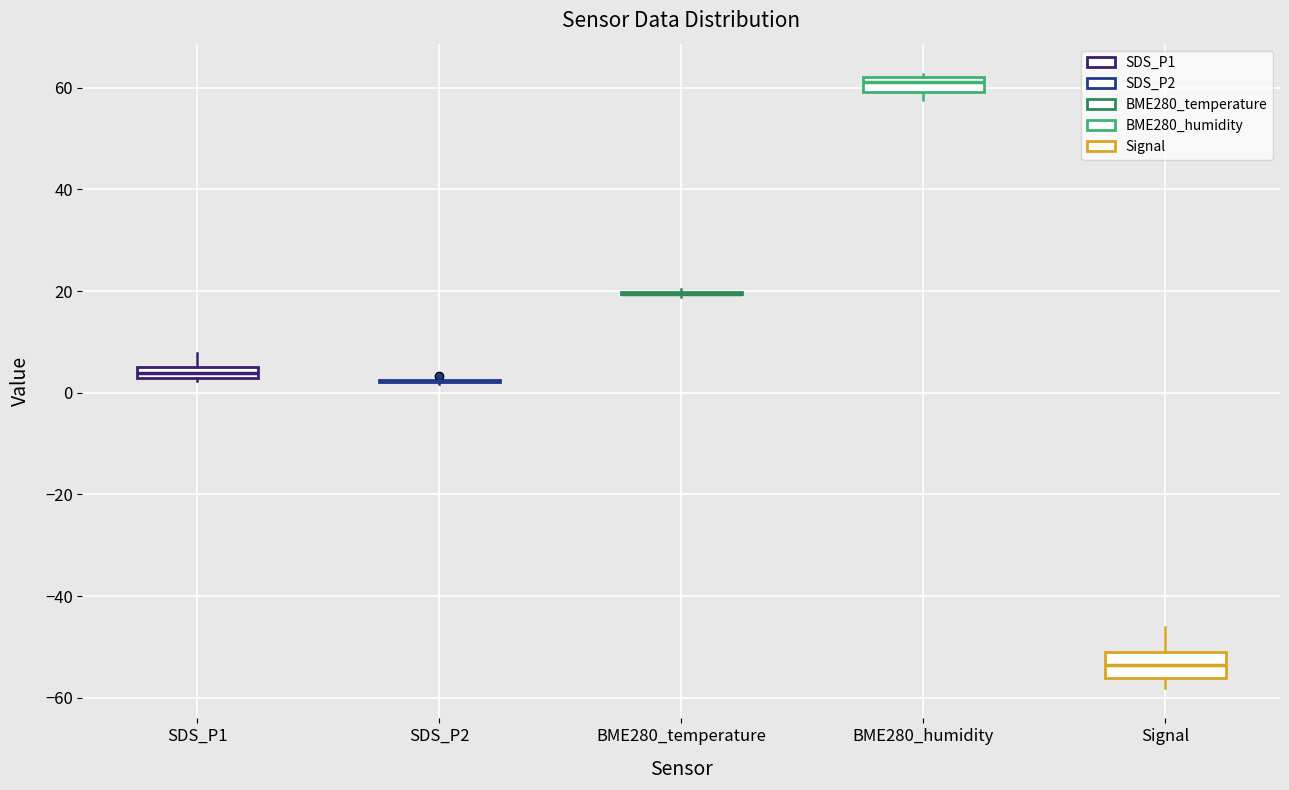

Where is the upper edge of the box for Signal on the y-axis? The values are not printed on the chart, so give them approximately, as read against the axis.

-50